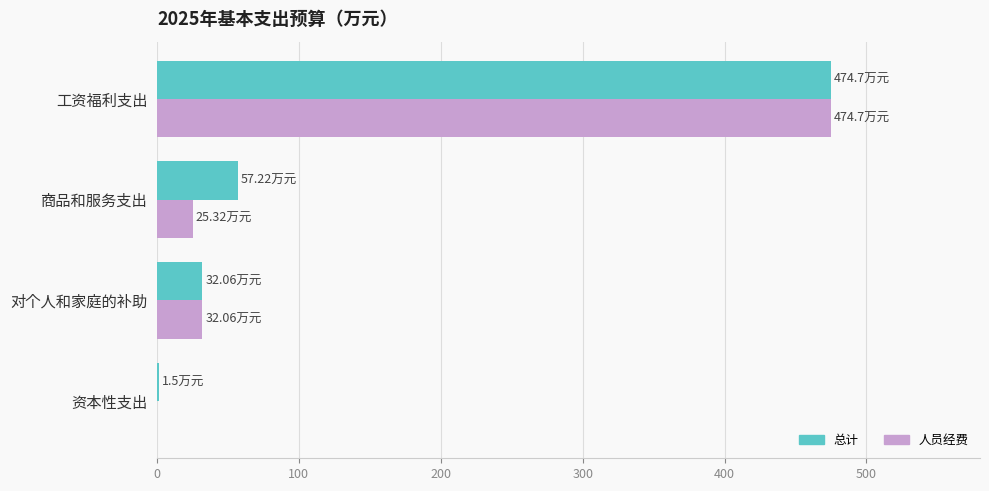

What are all the series names shown in the legend?

总计, 人员经费